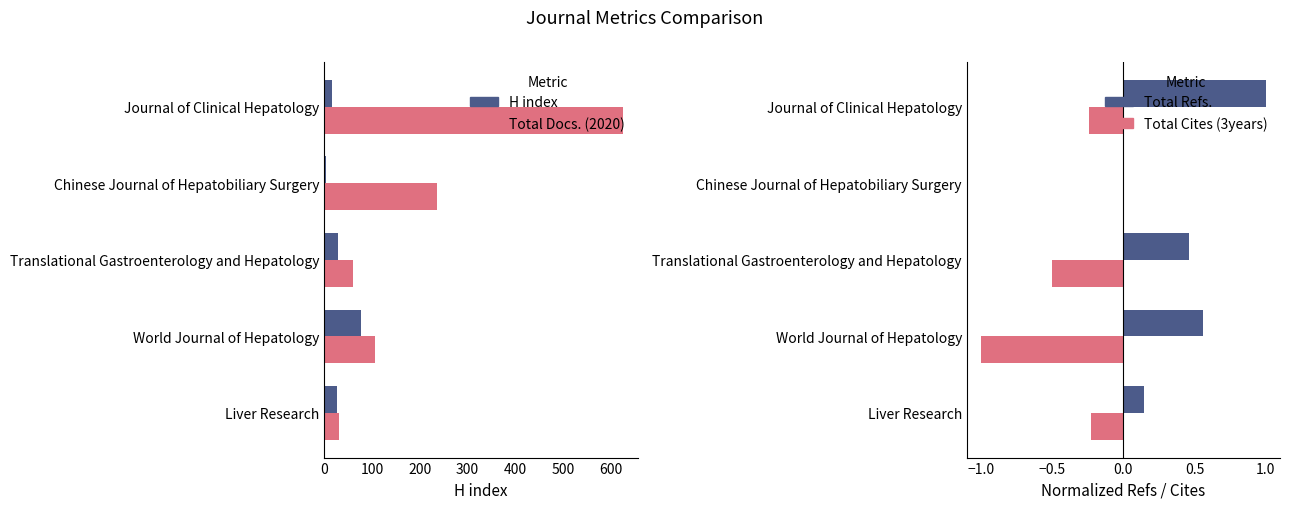

The H index series shows 29 at Translational Gastroenterology and Hepatology. True or false?

True